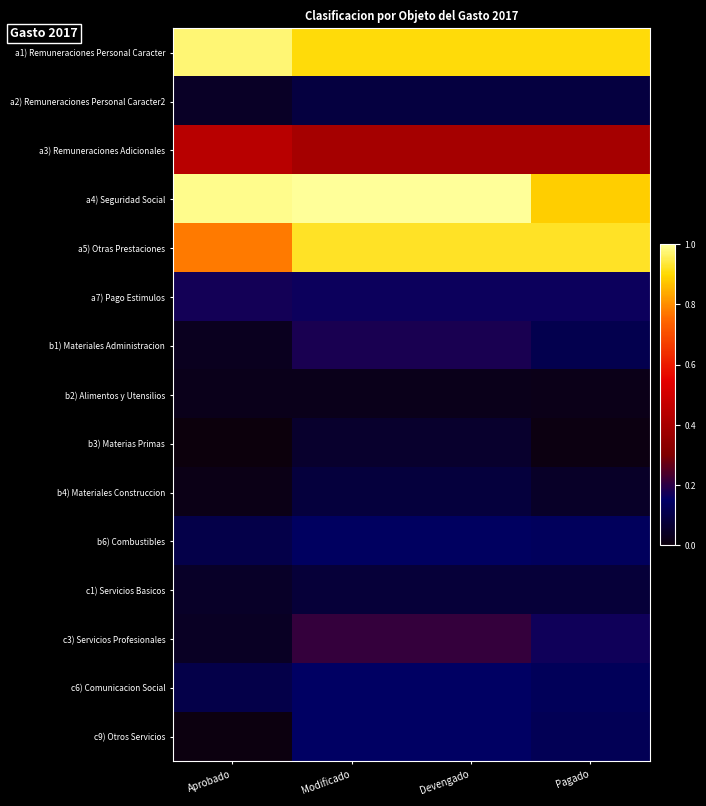

Reading left to right, transcribe all the data shown in this chart.

a1) Remuneraciones Personal Caracter: Aprobado=1.0	Modificado=0.9	Devengado=0.9	Pagado=0.9
a2) Remuneraciones Personal Caracter2: Aprobado=0.0	Modificado=0.1	Devengado=0.1	Pagado=0.1
a3) Remuneraciones Adicionales: Aprobado=0.4	Modificado=0.4	Devengado=0.4	Pagado=0.4
a4) Seguridad Social: Aprobado=1.0	Modificado=1.0	Devengado=1.0	Pagado=0.9
a5) Otras Prestaciones: Aprobado=0.8	Modificado=0.9	Devengado=0.9	Pagado=0.9
a7) Pago Estimulos: Aprobado=0.2	Modificado=0.2	Devengado=0.2	Pagado=0.2
b1) Materiales Administracion: Aprobado=0.0	Modificado=0.2	Devengado=0.2	Pagado=0.1
b2) Alimentos y Utensilios: Aprobado=0.0	Modificado=0.0	Devengado=0.0	Pagado=0.0
b3) Materias Primas: Aprobado=0.0	Modificado=0.1	Devengado=0.1	Pagado=0.0
b4) Materiales Construccion: Aprobado=0.0	Modificado=0.1	Devengado=0.1	Pagado=0.0
b6) Combustibles: Aprobado=0.1	Modificado=0.1	Devengado=0.1	Pagado=0.1
c1) Servicios Basicos: Aprobado=0.0	Modificado=0.1	Devengado=0.1	Pagado=0.1
c3) Servicios Profesionales: Aprobado=0.0	Modificado=0.2	Devengado=0.2	Pagado=0.2
c6) Comunicacion Social: Aprobado=0.1	Modificado=0.1	Devengado=0.1	Pagado=0.1
c9) Otros Servicios: Aprobado=0.0	Modificado=0.1	Devengado=0.1	Pagado=0.1